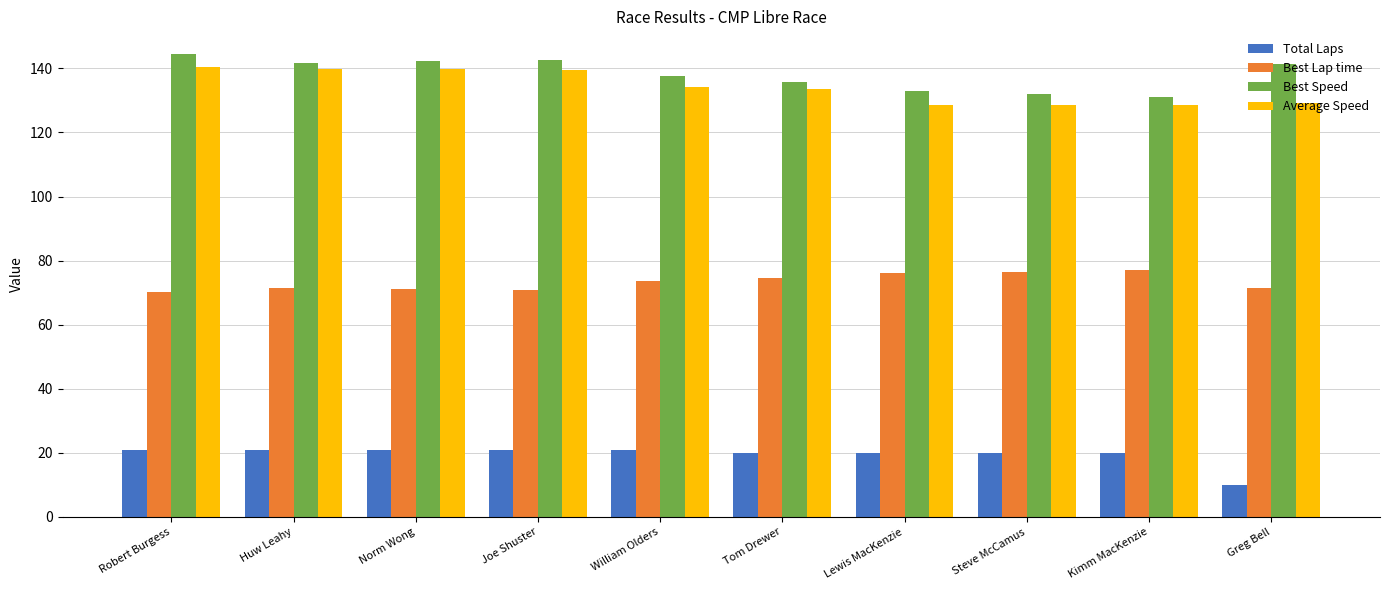

What is the difference between the highest and lowest values at Robert Burgess?

123.3